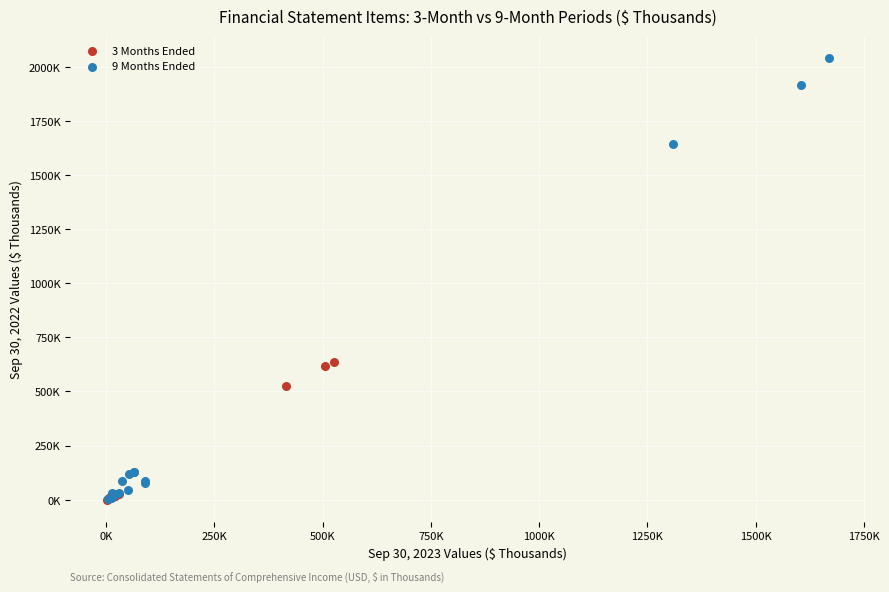

What are all the series names shown in the legend?

3 Months Ended, 9 Months Ended